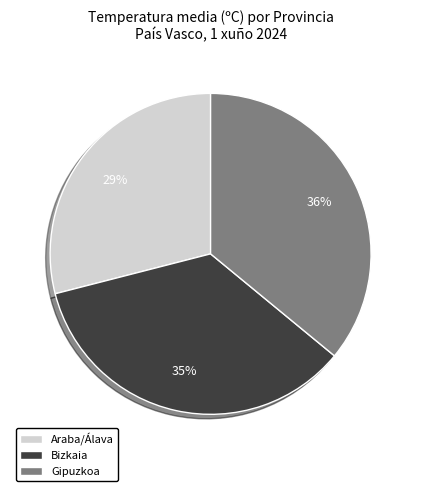

To the nearest percent, what is the difference between the largest and smallest slice percentages?

7%